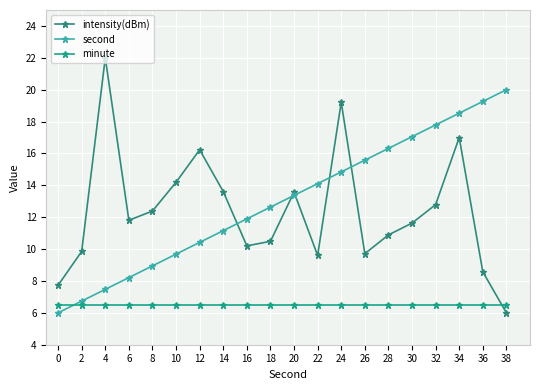

Reading left to right, transcribe all the data shown in this chart.

intensity(dBm): 7.7	9.9	22.0	11.8	12.4	14.2	16.2	13.6	10.2	10.5	13.6	9.6	19.2	9.7	10.9	11.6	12.8	17.0	8.6	6.0
second: 6.0	6.7	7.5	8.2	8.9	9.7	10.4	11.2	11.9	12.6	13.4	14.1	14.8	15.6	16.3	17.1	17.8	18.5	19.3	20.0
minute: 6.5	6.5	6.5	6.5	6.5	6.5	6.5	6.5	6.5	6.5	6.5	6.5	6.5	6.5	6.5	6.5	6.5	6.5	6.5	6.5